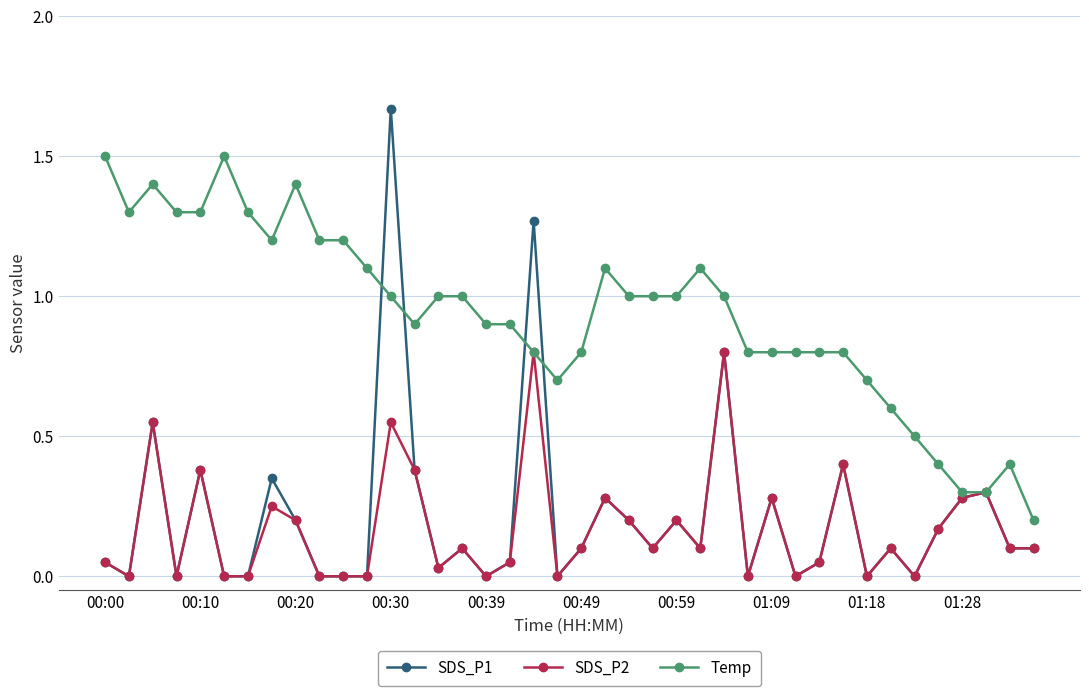

Which series has the widest spread of values?

SDS_P1